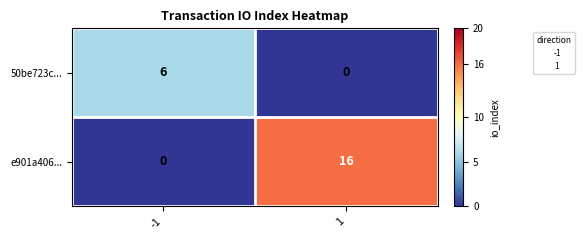

Rank the series at -1 from lowest to highest value.

e901a406..., 50be723c...